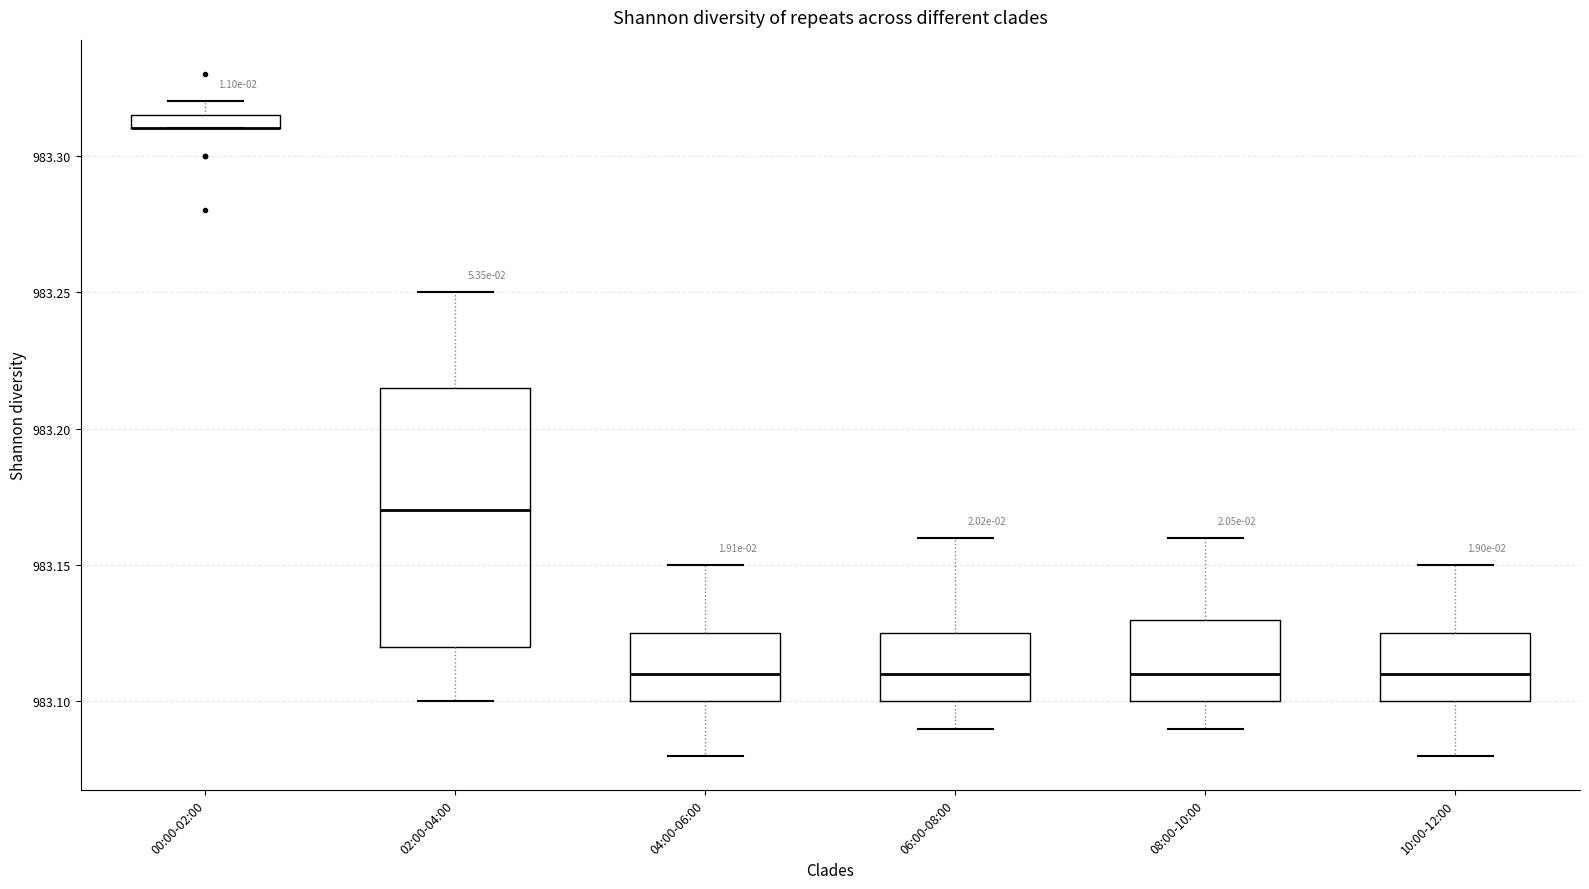

Which box is the tallest, from its lower edge to its upper edge?

02:00-04:00